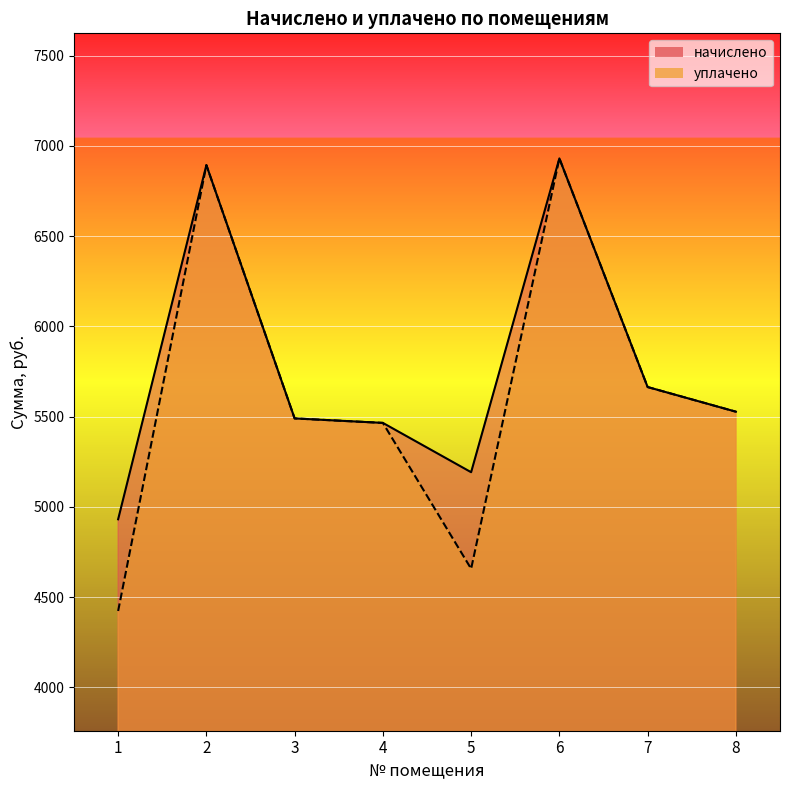

Where is уплачено nearest to the value 5676?

7